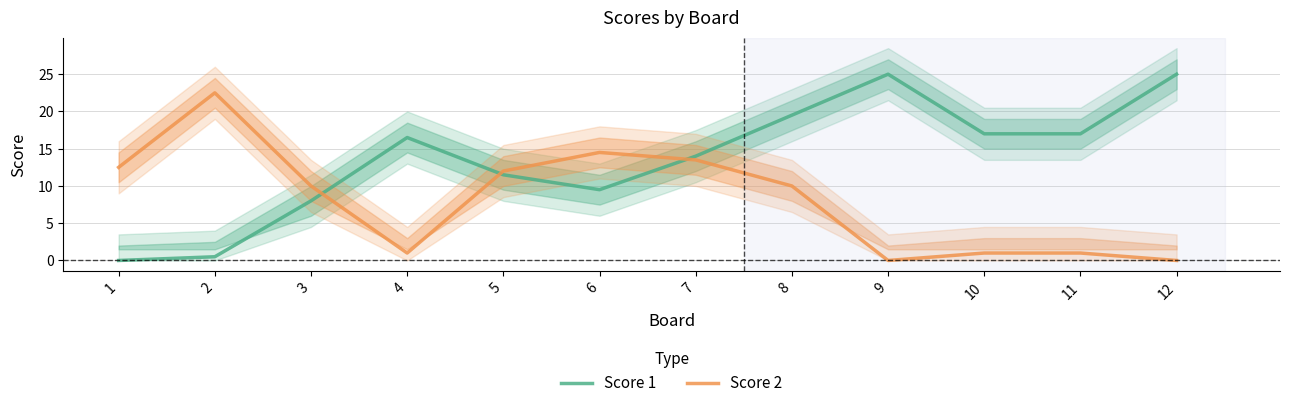

How many values in the Score 2 series exceed 10?

5